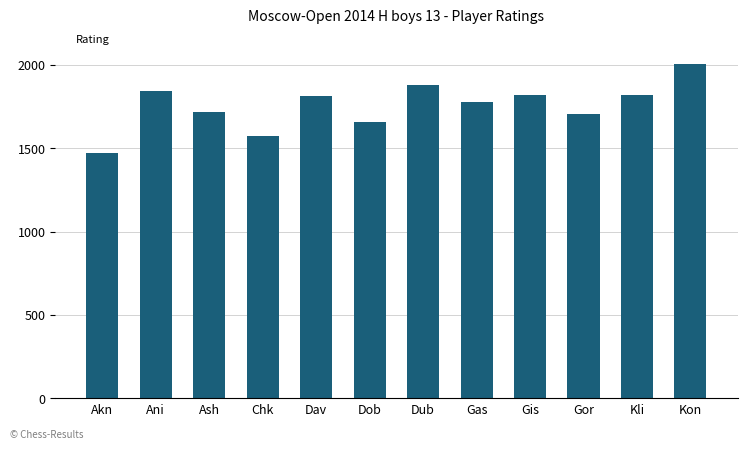

What is the sum of all values?

21081